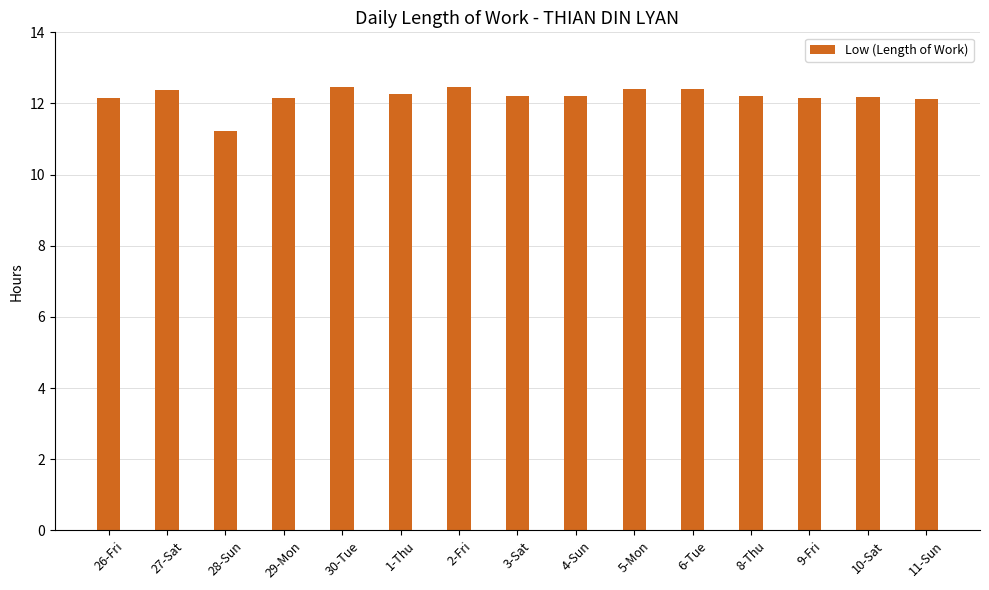

What is the maximum value shown in the chart?

12.5